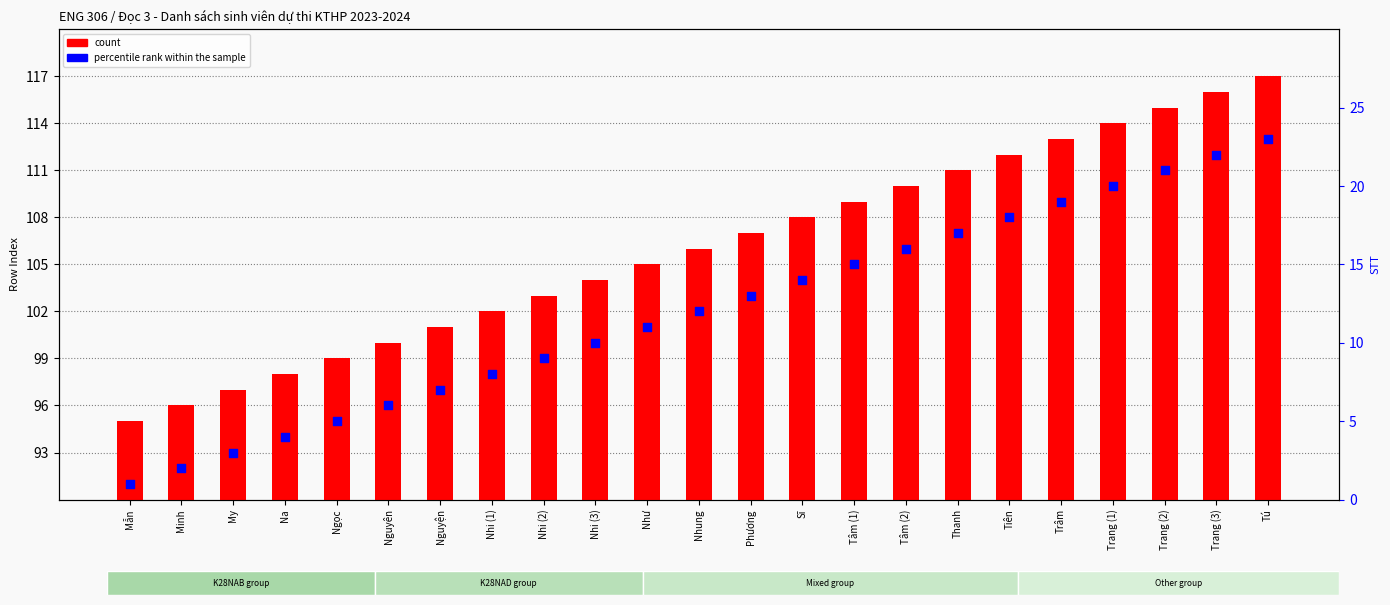

What are all the series names shown in the legend?

count, percentile rank within the sample